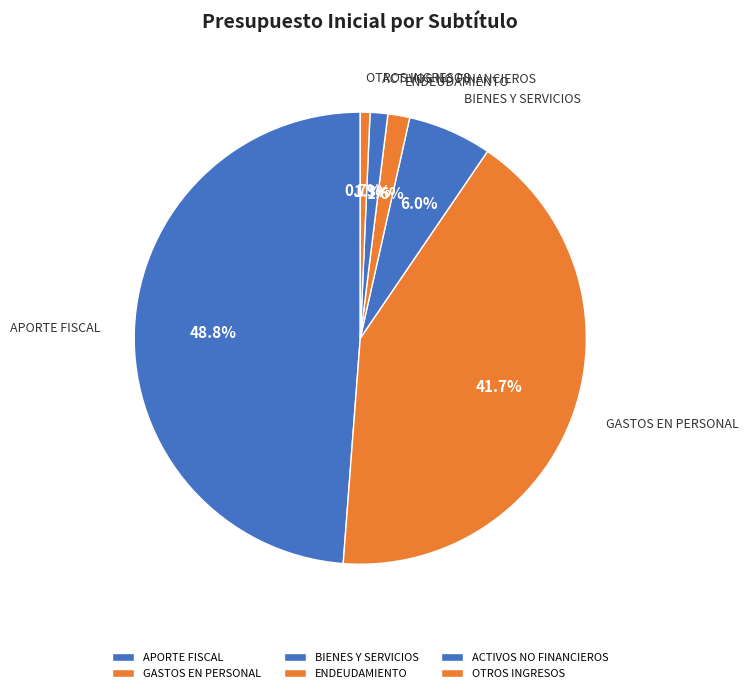

Is APORTE FISCAL the majority of the pie?

No